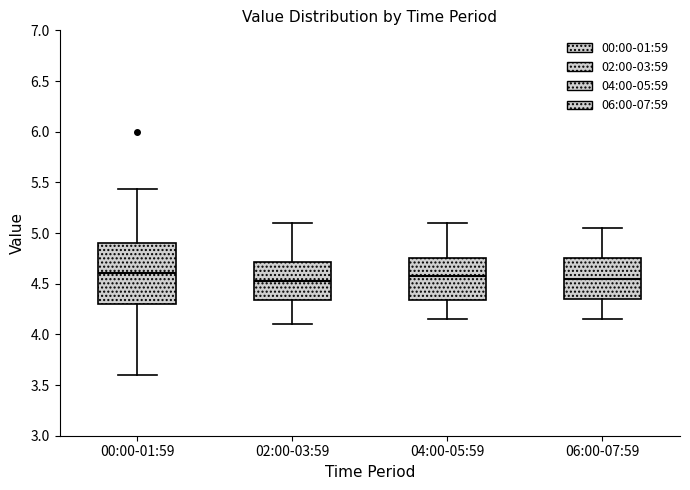

Reading left to right, read every box against the y-axis: the position of its median line, the range the box covers, and the ends of its whiskers. The values are not printed on the chart, so give them approximately, as read against the axis.

00:00-01:59: median 4.60, box 4.30 to 4.90, whiskers 3.60 to 5.45
02:00-03:59: median 4.55, box 4.35 to 4.70, whiskers 4.10 to 5.10
04:00-05:59: median 4.60, box 4.35 to 4.75, whiskers 4.15 to 5.10
06:00-07:59: median 4.55, box 4.35 to 4.75, whiskers 4.15 to 5.05